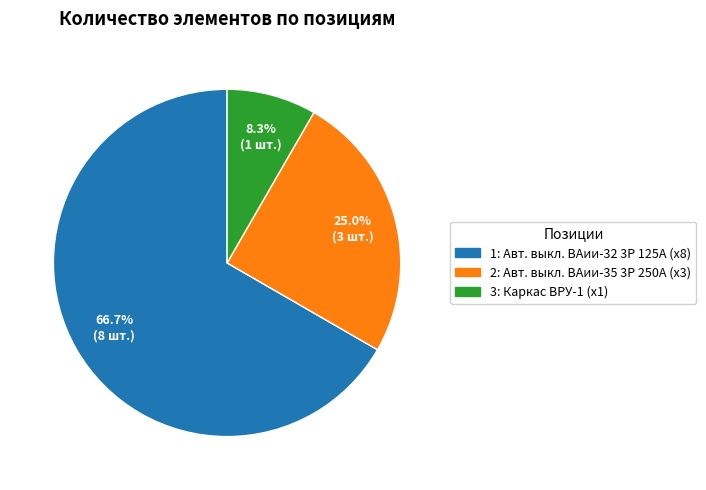

The 2 slice represents 25% of the pie. True or false?

True